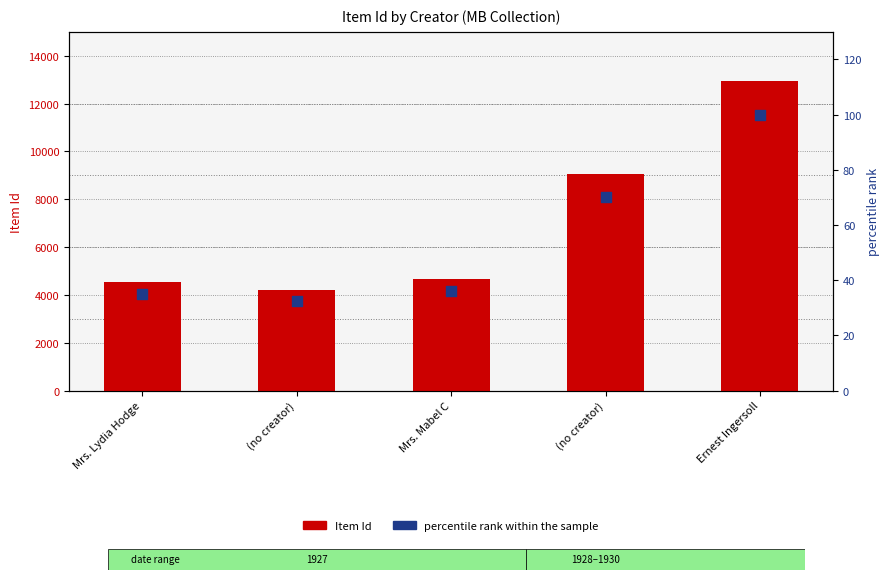

Which series contains the highest Y value?

Item Id